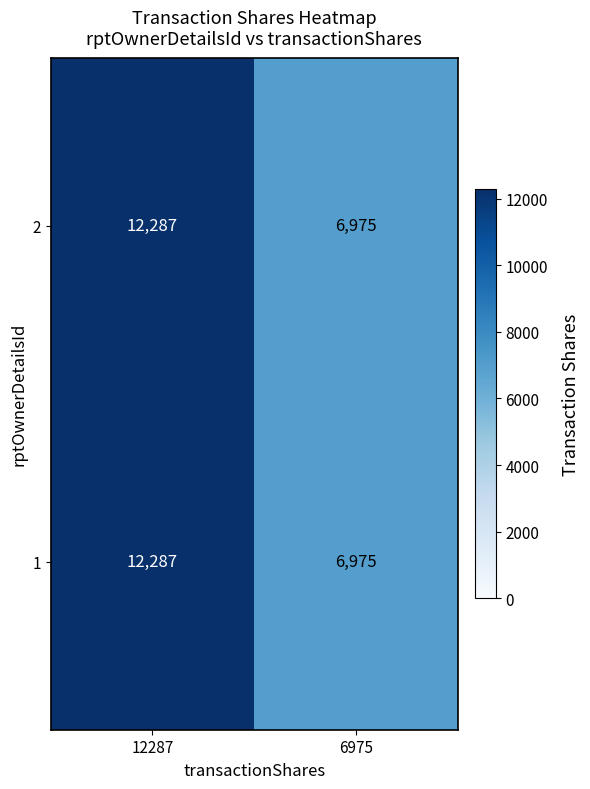

True or false: 1 has a value of 7831 at 12287.

False